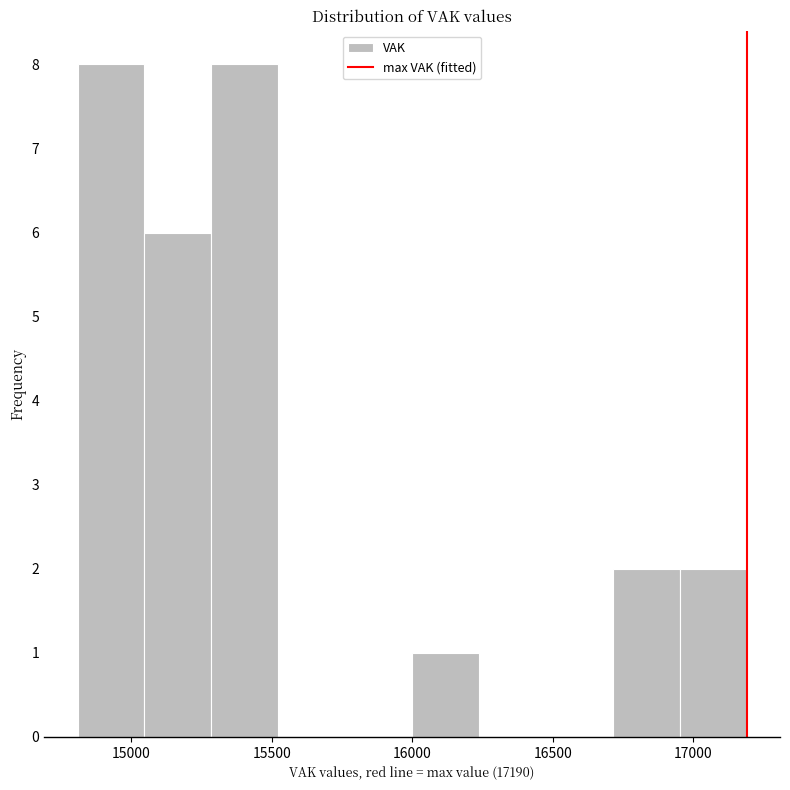

How tall is the bar that spans 16700 to 16950 on the x-axis? Neither the bar edges nor the heights are printed on the chart, so give them approximately, as read against the axes.

2